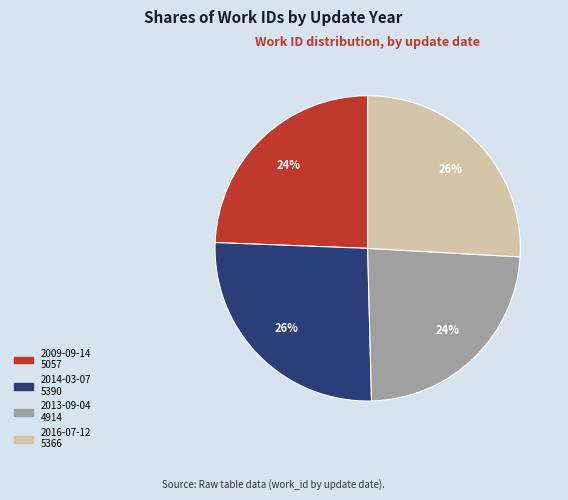

To the nearest percent, what is the difference between the 2016-07-12 and 2013-09-04 slice percentages?

2%